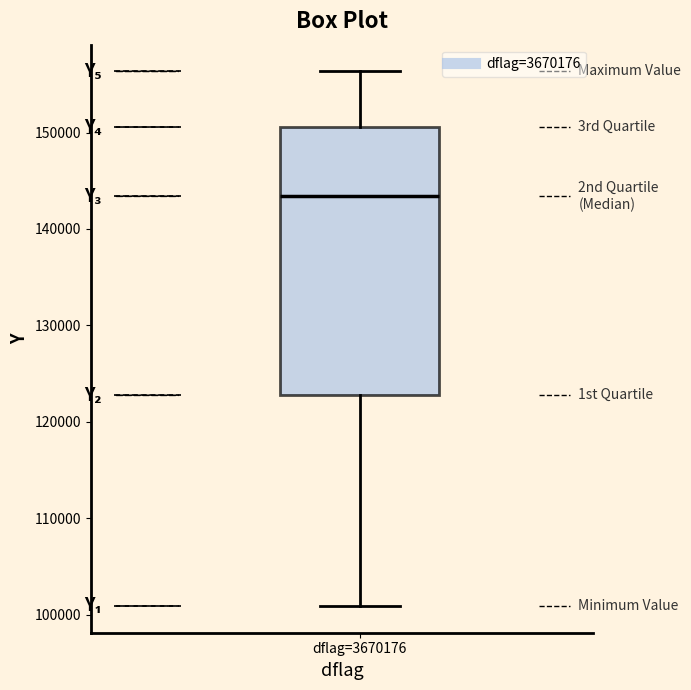

Transcribe this box plot: give where the median line is, the range the box spans, and where the two whiskers end, as read against the y-axis. The values are not printed on the chart, so give them approximately, as read against the axis.

median 143000, box 123000 to 151000, whiskers 101000 to 156000